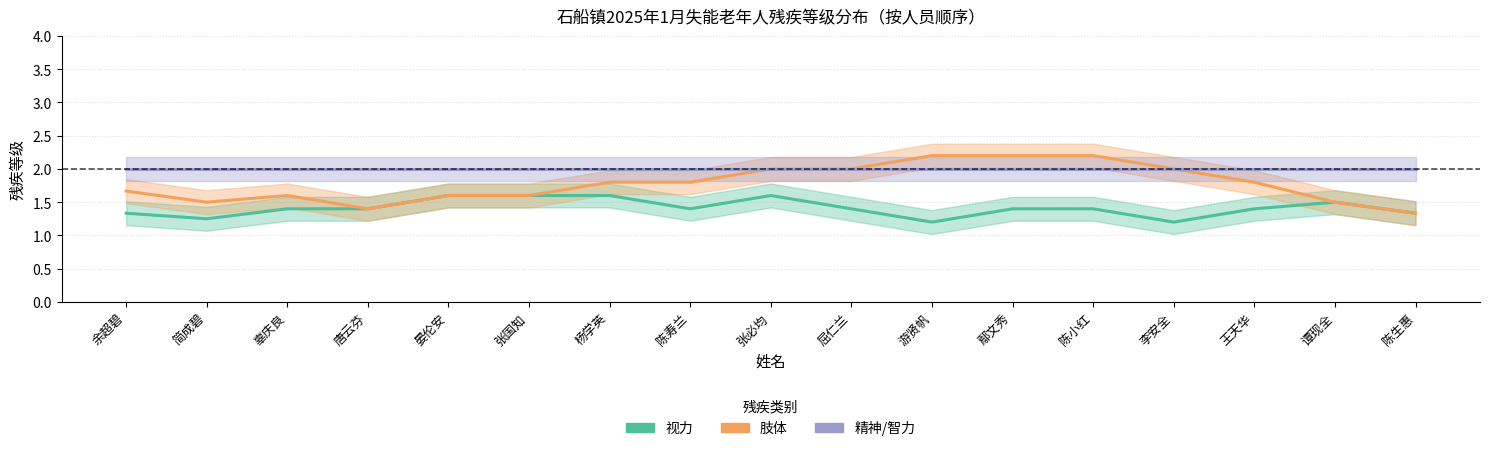

Rank the categories by 视力 value from highest to lowest.

晏伦安, 张国知, 杨学英, 张必均, 谭现全, 辜庆良, 唐云芬, 陈寿兰, 屈仁兰, 鄢文秀, 陈小红, 王天华, 余超碧, 陈生惠, 简成碧, 游贤帆, 李安全